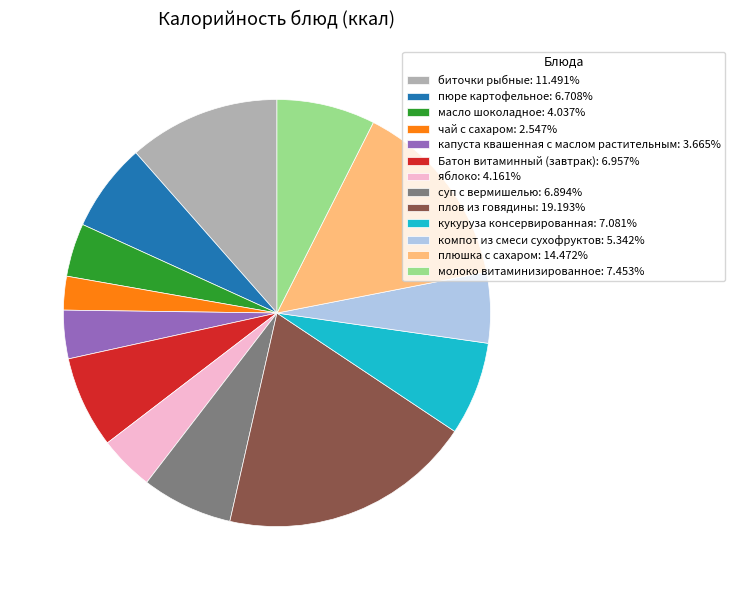

Does яблоко represent more than half of the total?

No